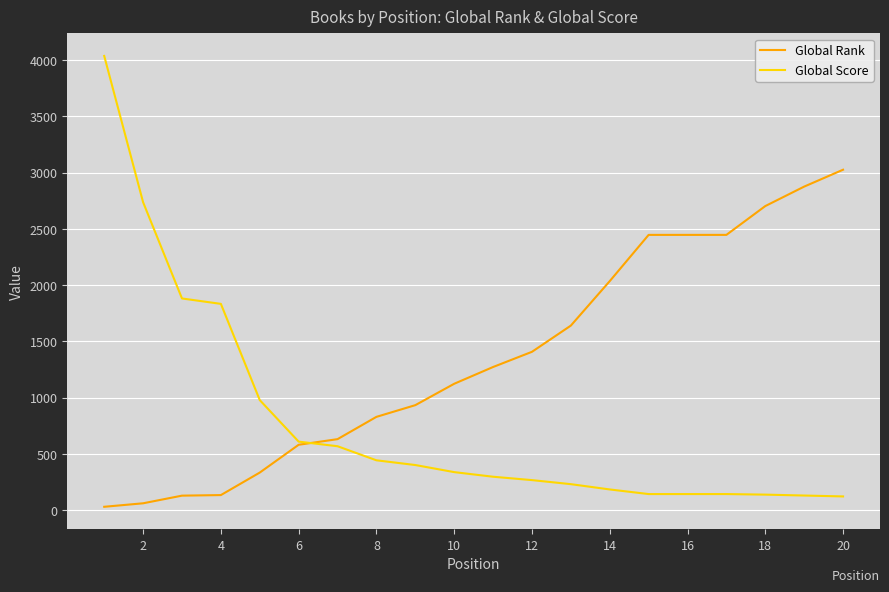

What is the maximum value shown in the chart?

4037